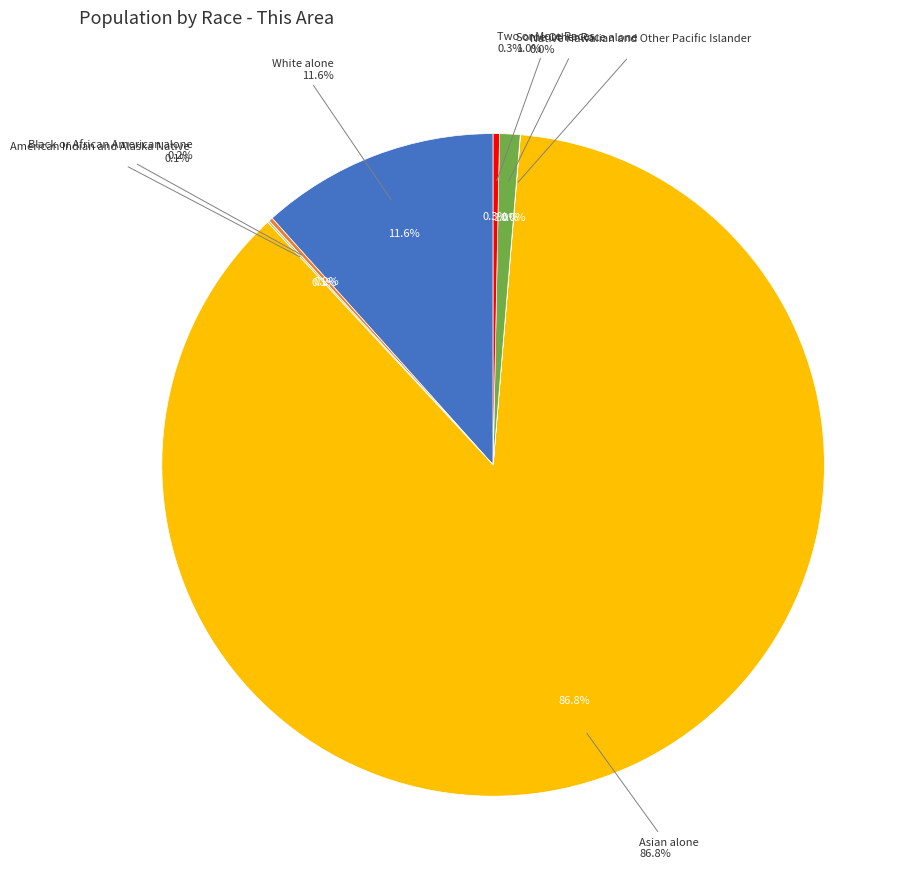

To the nearest percent, what is the combined percentage of White alone and Some Other Race alone?

13%